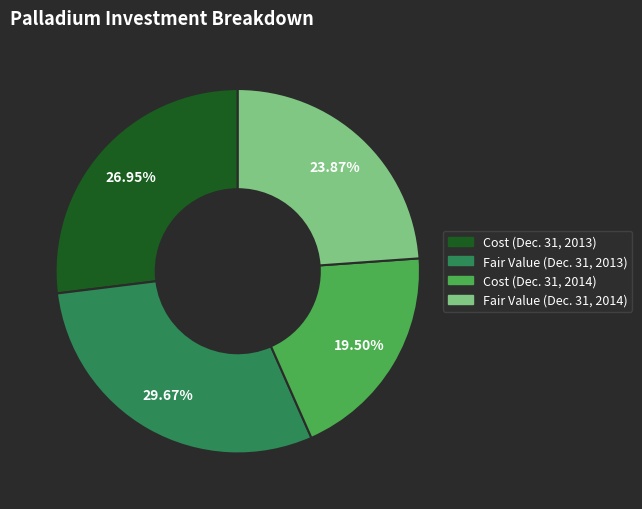

What percentage is the Fair Value (Dec. 31, 2014) slice, to the nearest percent?

24%